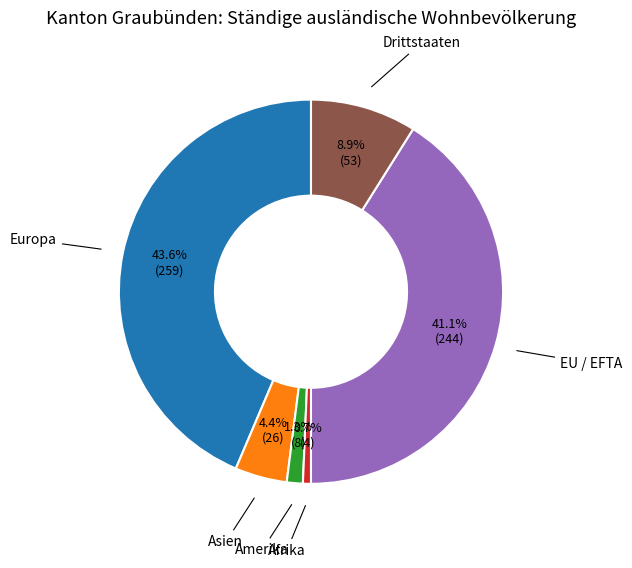

To the nearest percent, what is the difference between the largest and smallest slice percentages?

43%